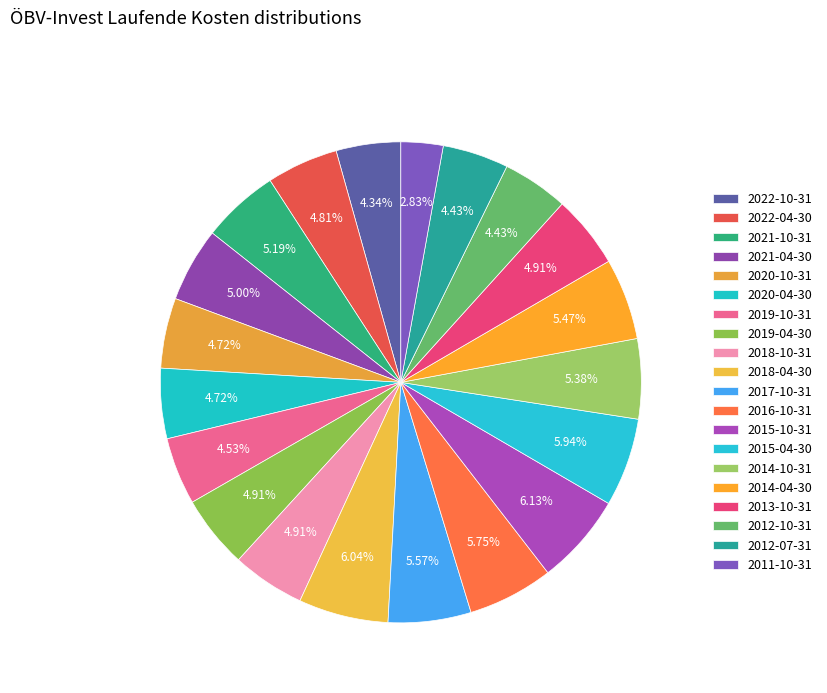

Between 2015-10-31 and 2012-07-31, which is larger?

2015-10-31